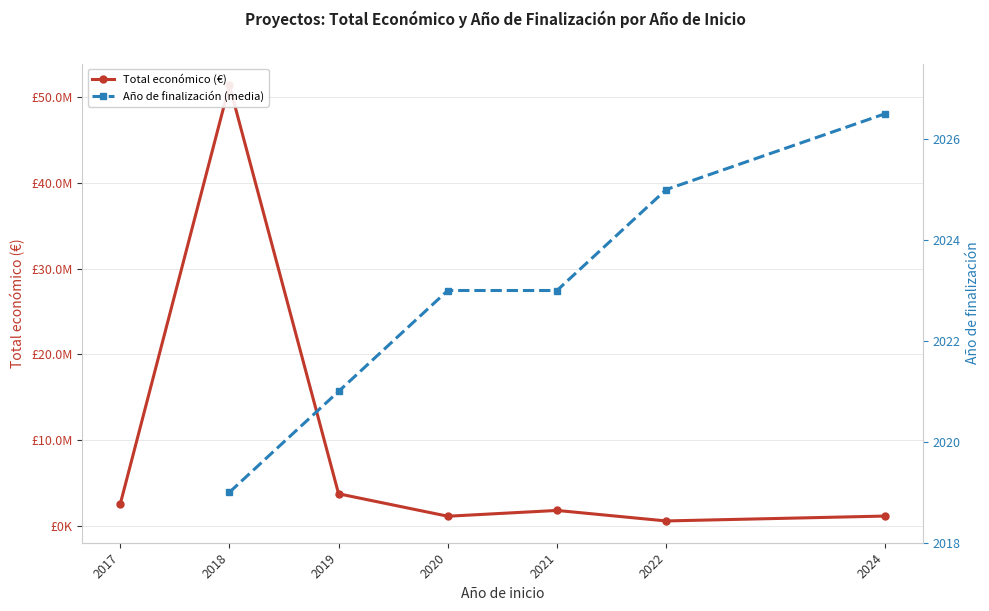

At which label is Total económico (€) closest to 25984060?

2019